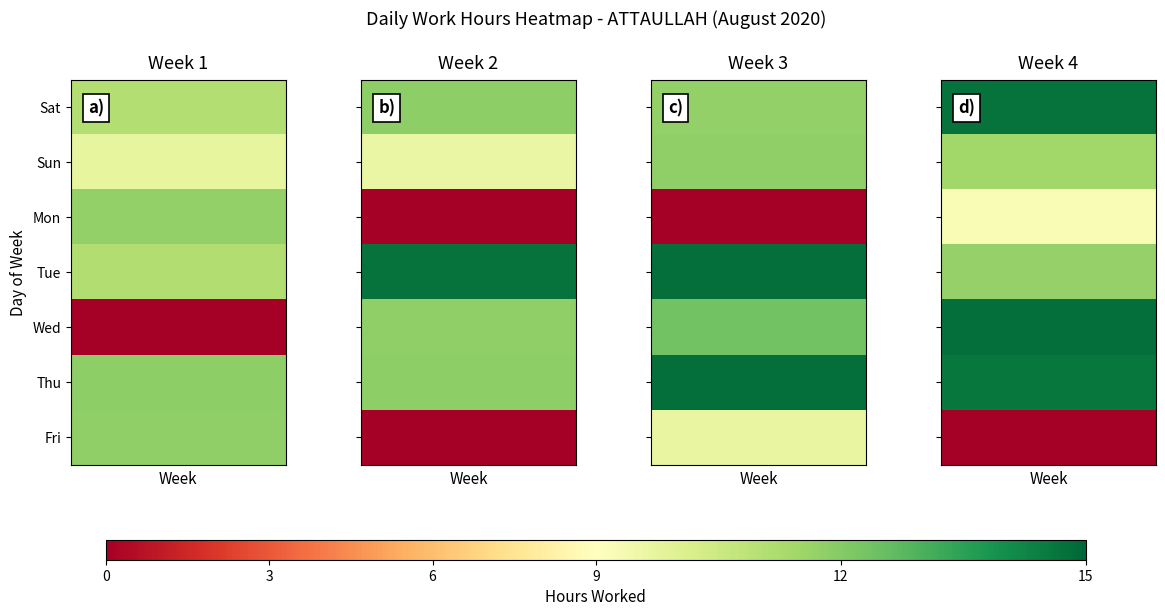

How many positive values does the 1 series have?

6